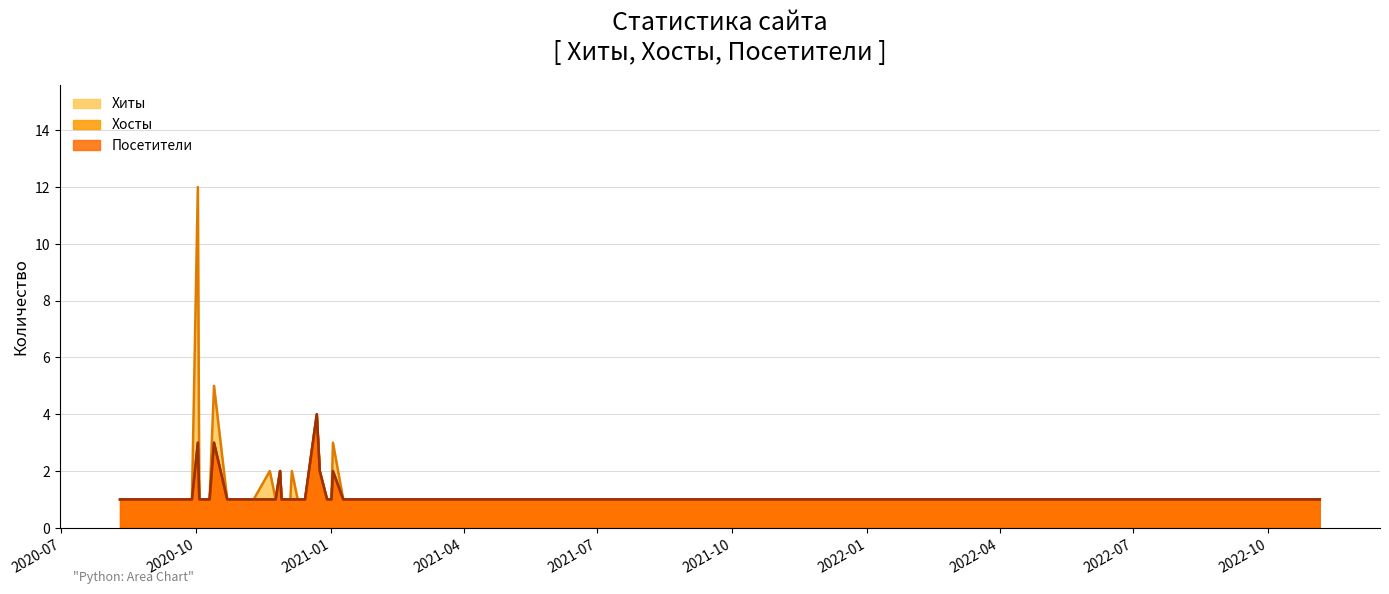

What is the greatest value displayed?

12